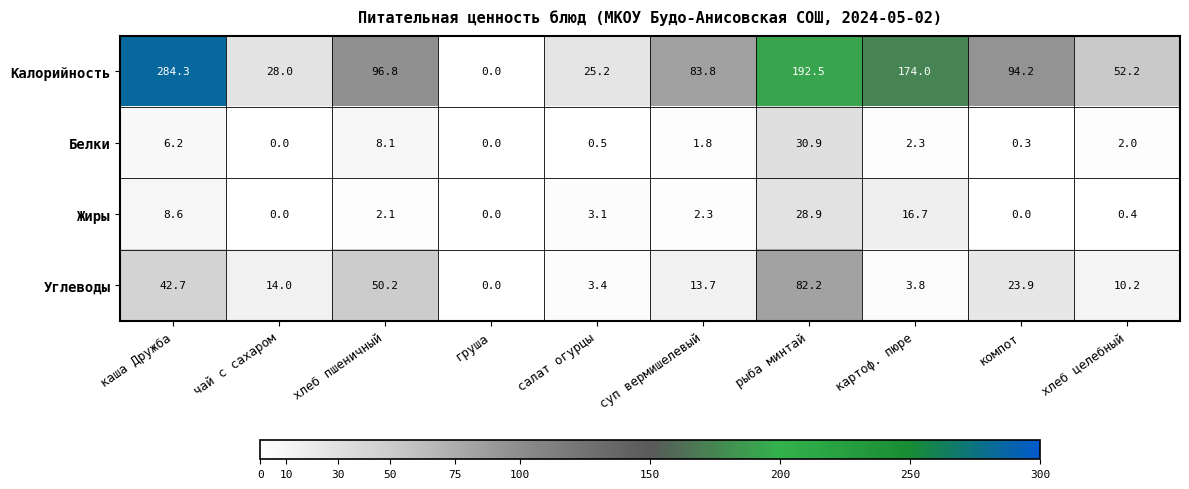

What is the greatest value displayed?

284.3